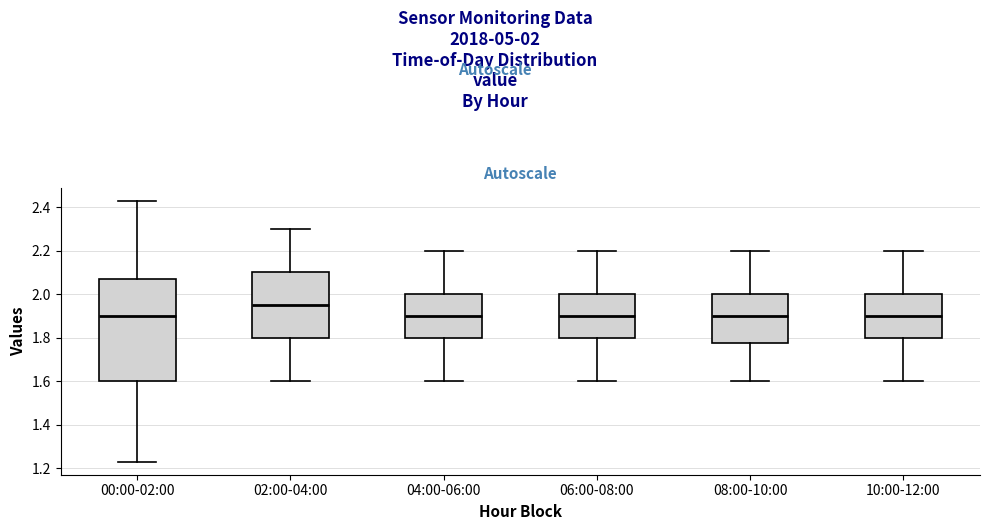

Reading left to right, read every box against the y-axis: the position of its median line, the range the box covers, and the ends of its whiskers. The values are not printed on the chart, so give them approximately, as read against the axis.

00:00-02:00: median 1.90, box 1.60 to 2.08, whiskers 1.24 to 2.44
02:00-04:00: median 1.96, box 1.80 to 2.10, whiskers 1.60 to 2.30
04:00-06:00: median 1.90, box 1.80 to 2.00, whiskers 1.60 to 2.20
06:00-08:00: median 1.90, box 1.80 to 2.00, whiskers 1.60 to 2.20
08:00-10:00: median 1.90, box 1.78 to 2.00, whiskers 1.60 to 2.20
10:00-12:00: median 1.90, box 1.80 to 2.00, whiskers 1.60 to 2.20